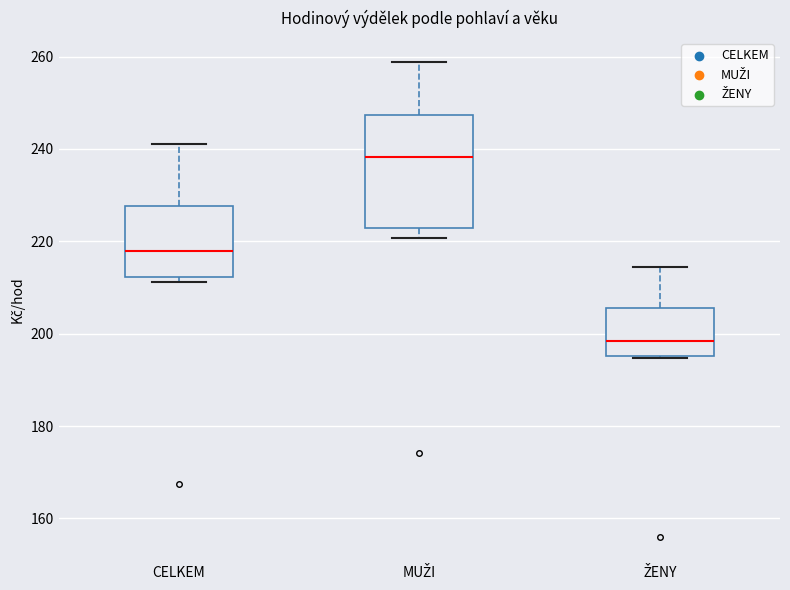

Where does the upper whisker of the box for CELKEM end on the y-axis? The values are not printed on the chart, so give them approximately, as read against the axis.

242